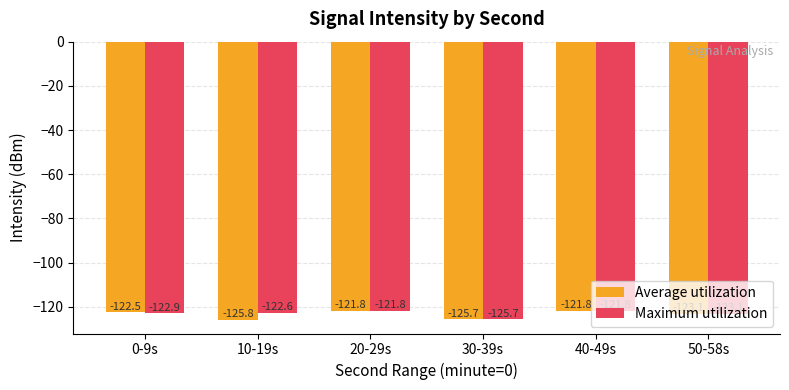

Rank the series by their average value, from highest to lowest.

Maximum utilization, Average utilization